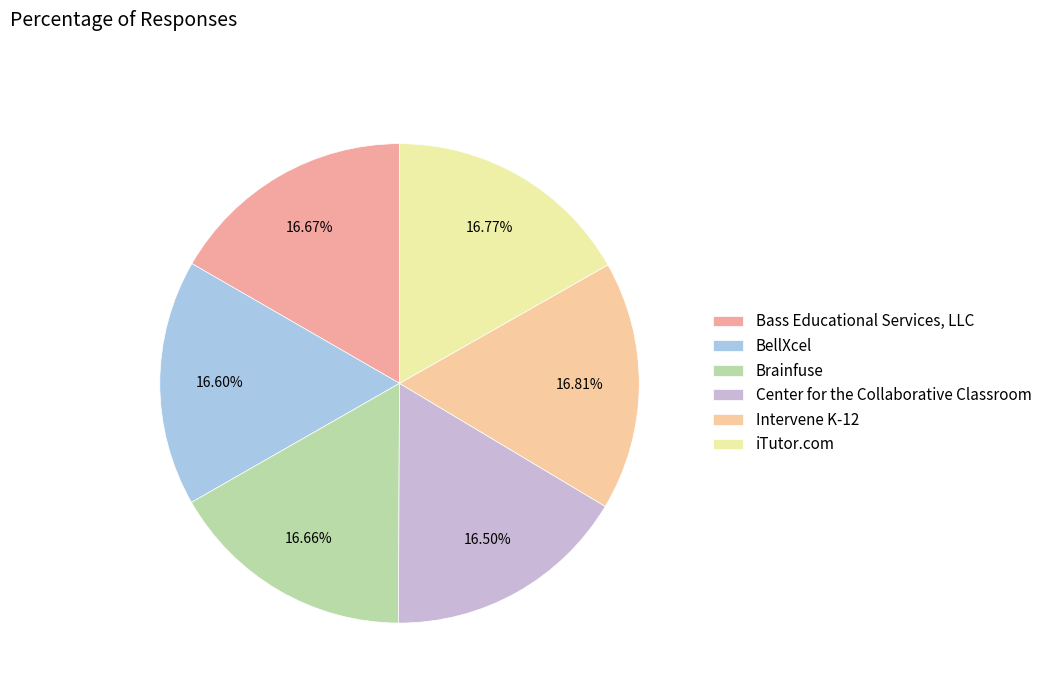

Count the number of slices in the pie.

6